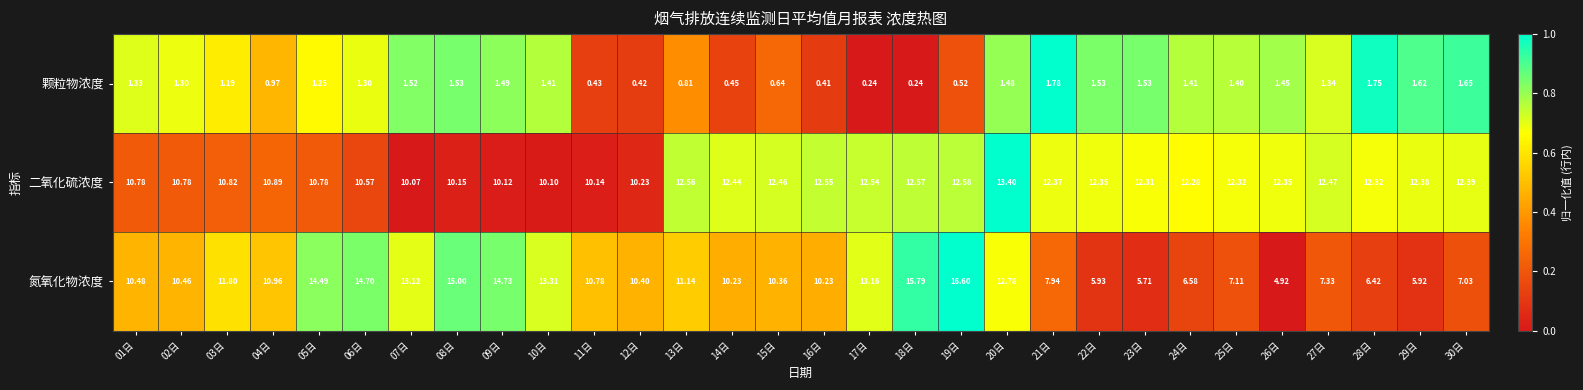

Count the number of data series in this chart.

3